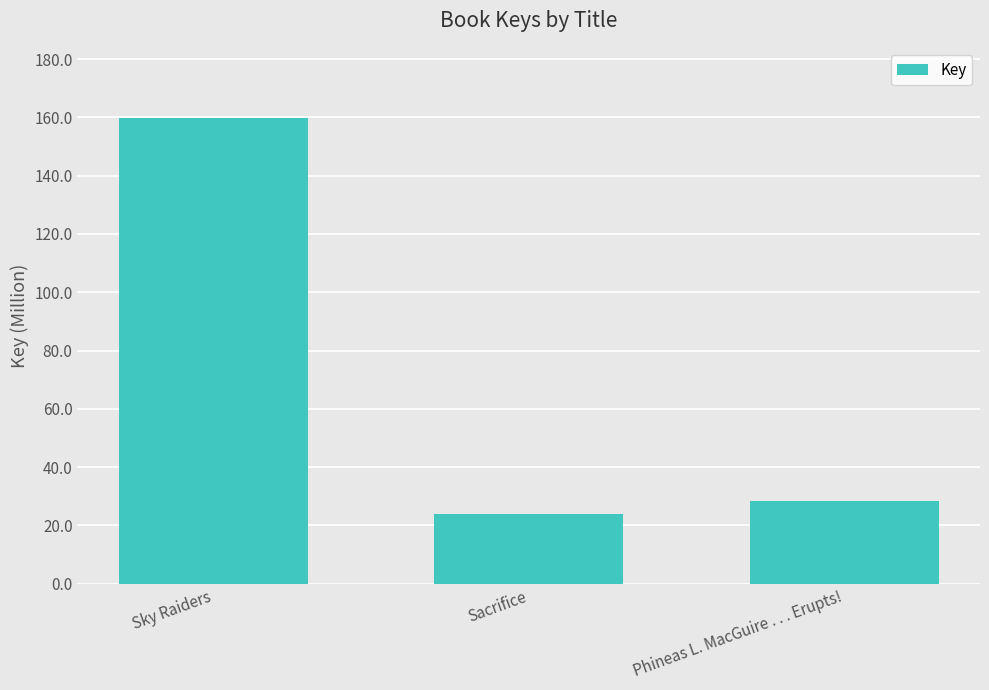

How many data points are less than 28434649?

1